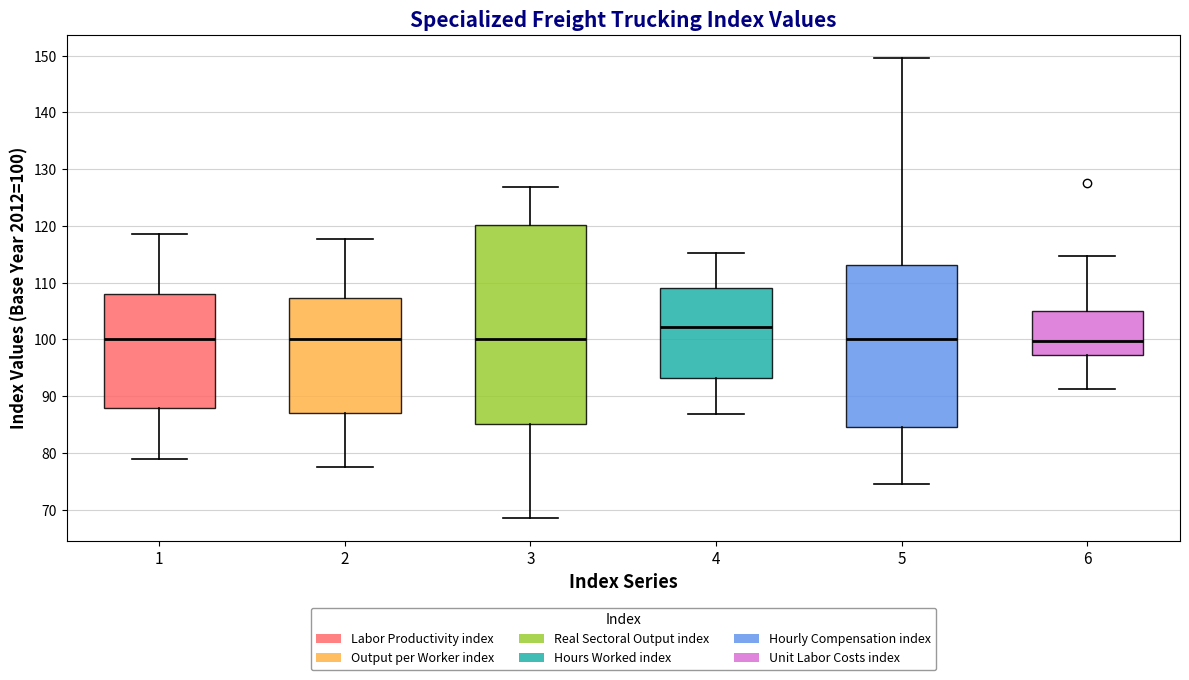

Where does the upper whisker of the box at x = 3 end on the y-axis? The values are not printed on the chart, so give them approximately, as read against the axis.

127